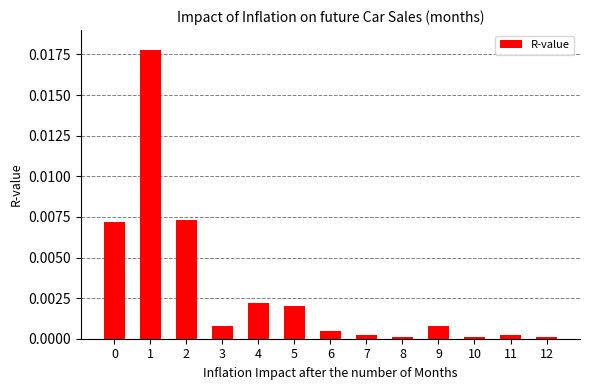

Is it true that the value at 1 is 0.0?

True